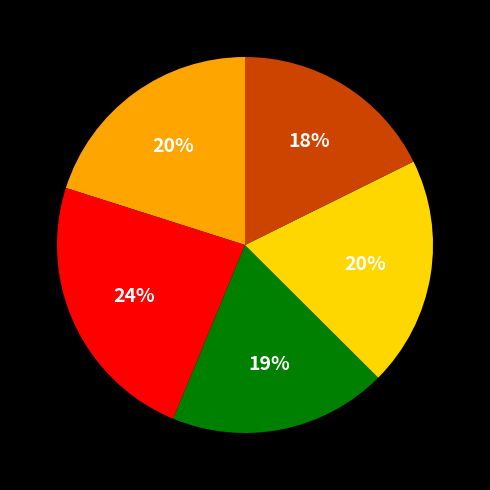

To the nearest percent, what is the average slice percentage?

20%